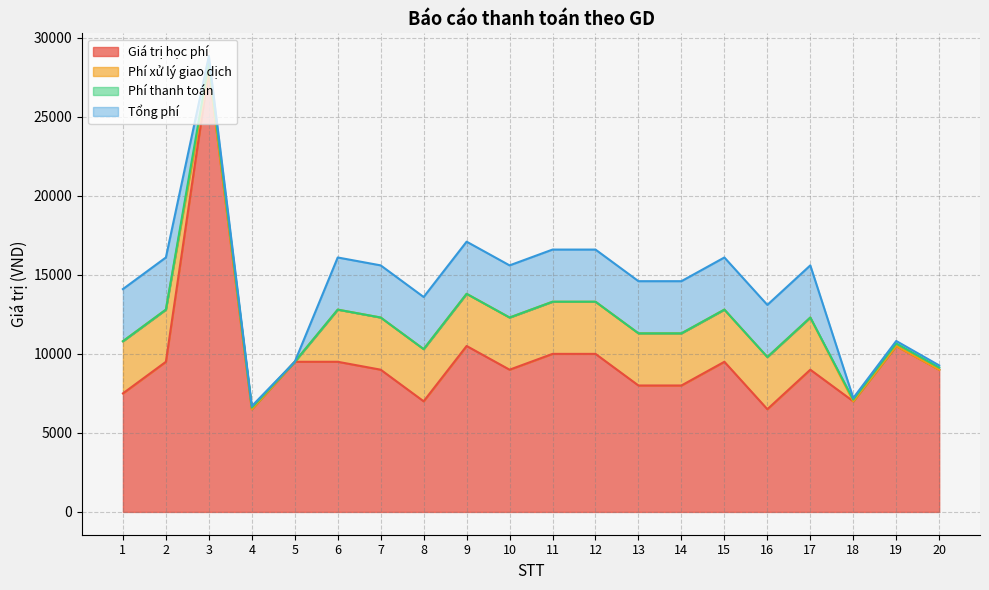

What are all the series names shown in the legend?

Giá trị học phí, Phí xử lý giao dịch, Phí thanh toán, Tổng phí